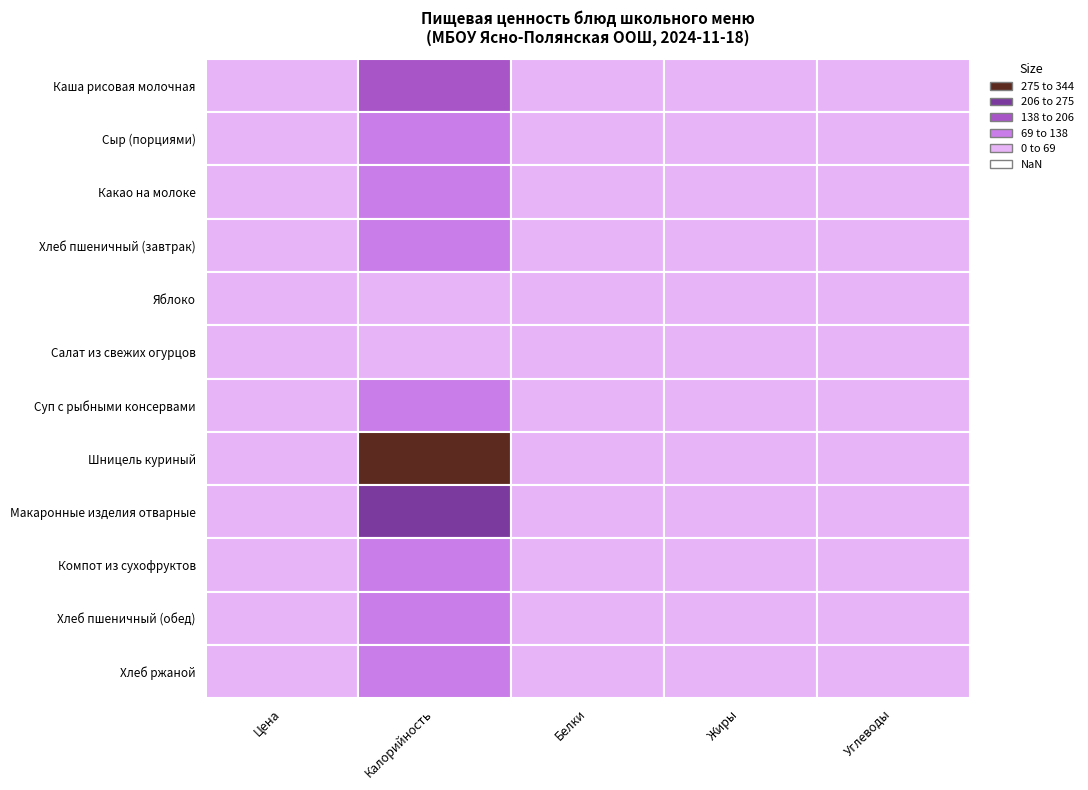

Which series changed the most between 1 and 2?

Шницель куриный